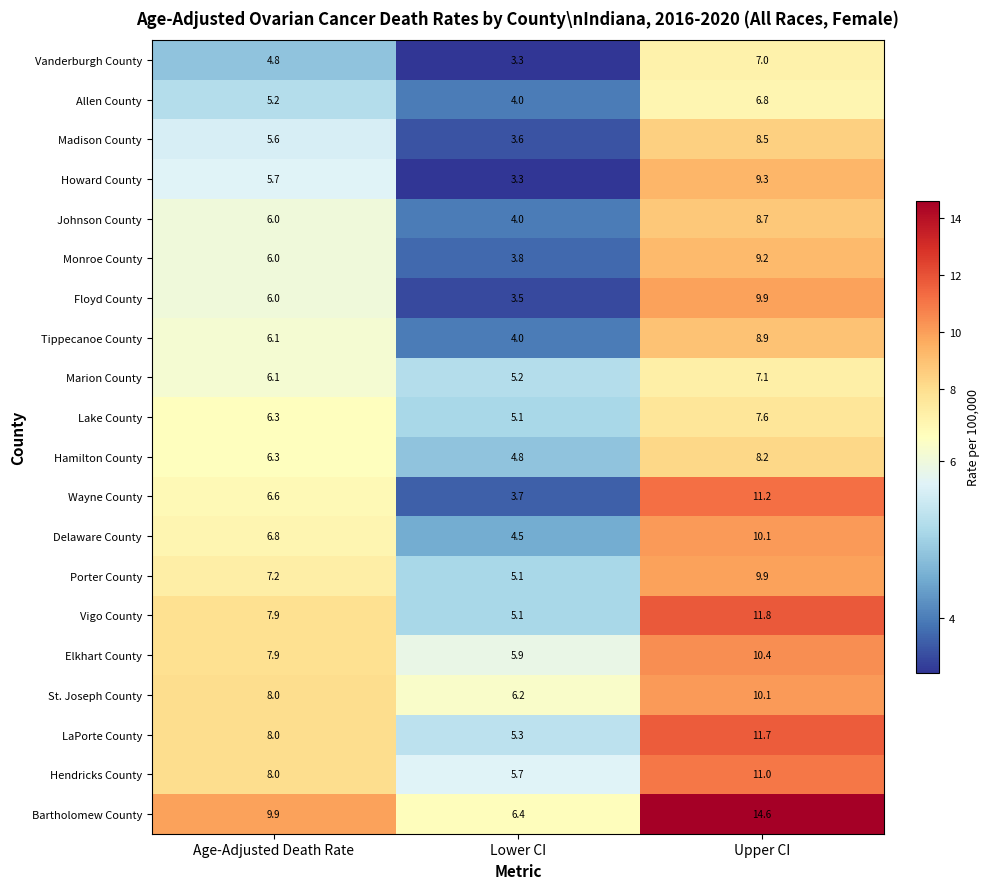

The LaPorte County series shows 8.0 at Age-Adjusted Death Rate. True or false?

True